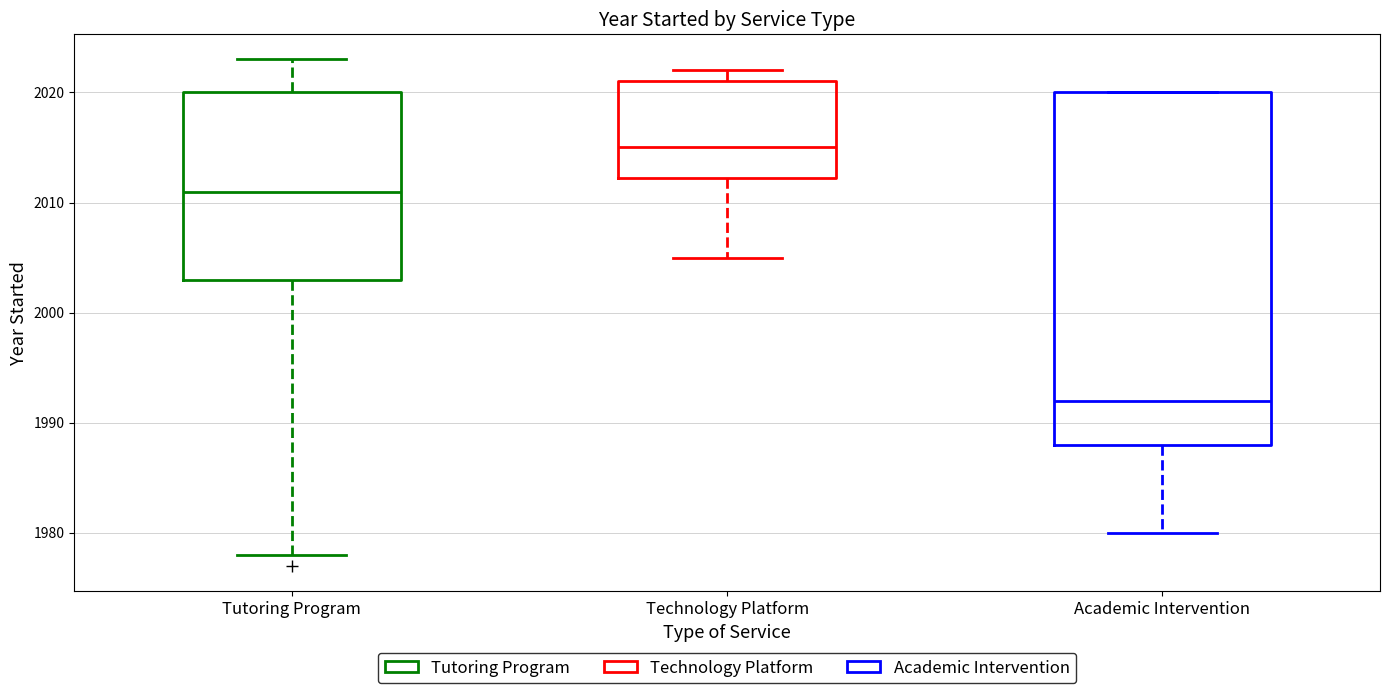

Which box is the tallest, from its lower edge to its upper edge?

Academic Intervention